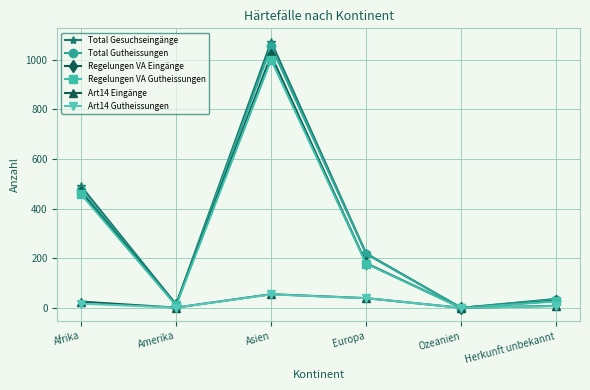

How many lines are shown in the chart?

6